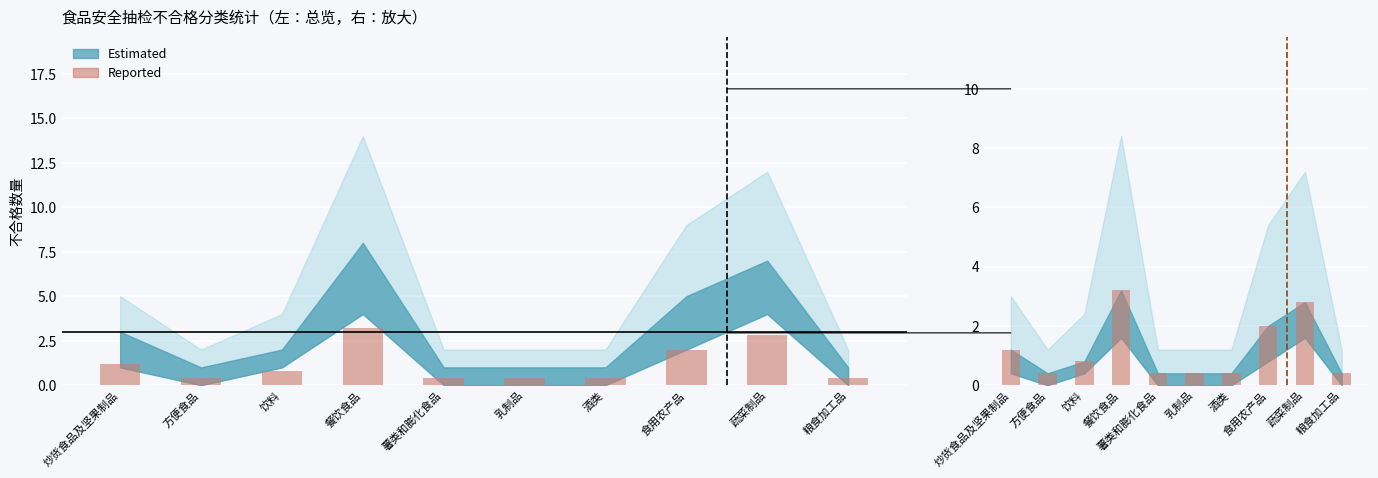

Reading right to left, transcribe all the data shown in this chart.

粮食加工品=0.4	蔬菜制品=2.8	食用农产品=2.0	酒类=0.4	乳制品=0.4	薯类和膨化食品=0.4	餐饮食品=3.2	饮料=0.8	方便食品=0.4	炒货食品及坚果制品=1.2